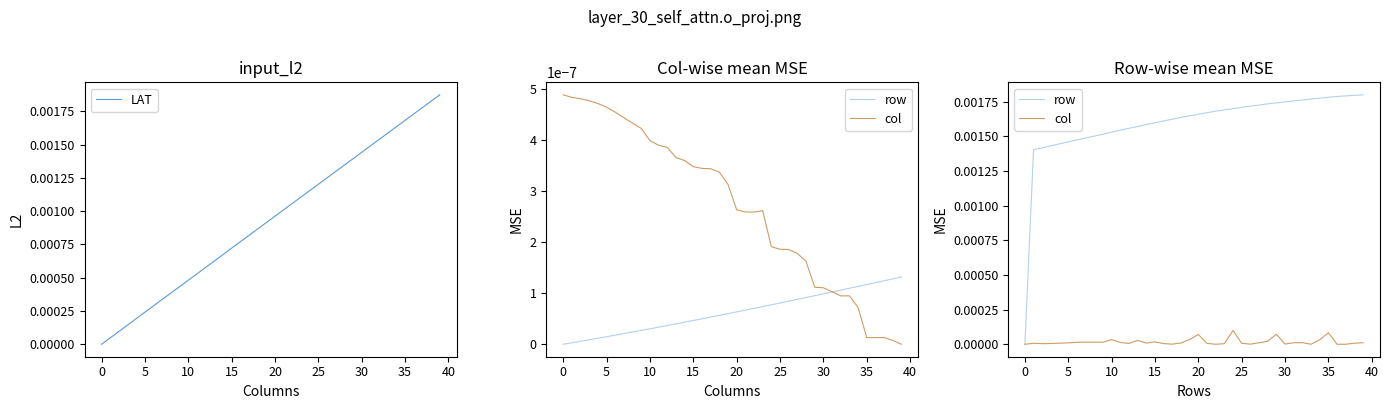

True or false: col and LAT intersect in this chart.

False